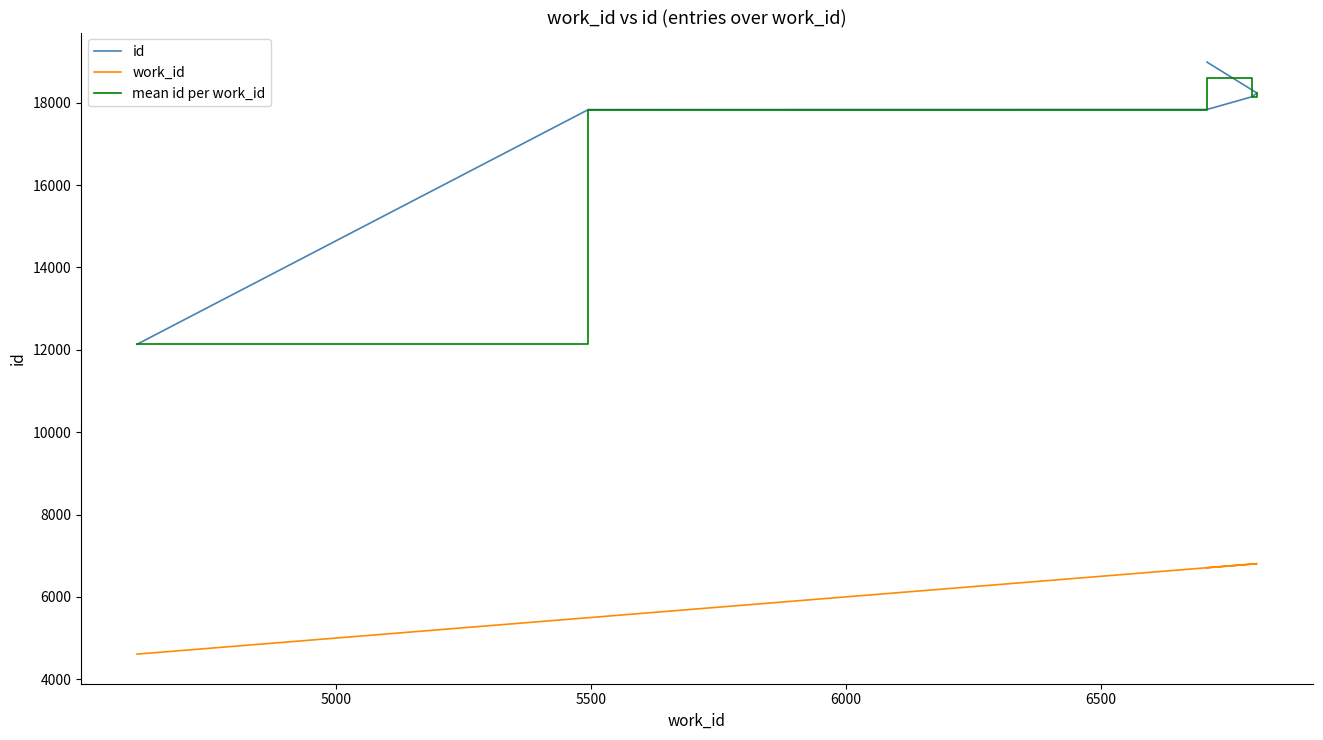

True or false: id has more than 0 interior local peaks.

False